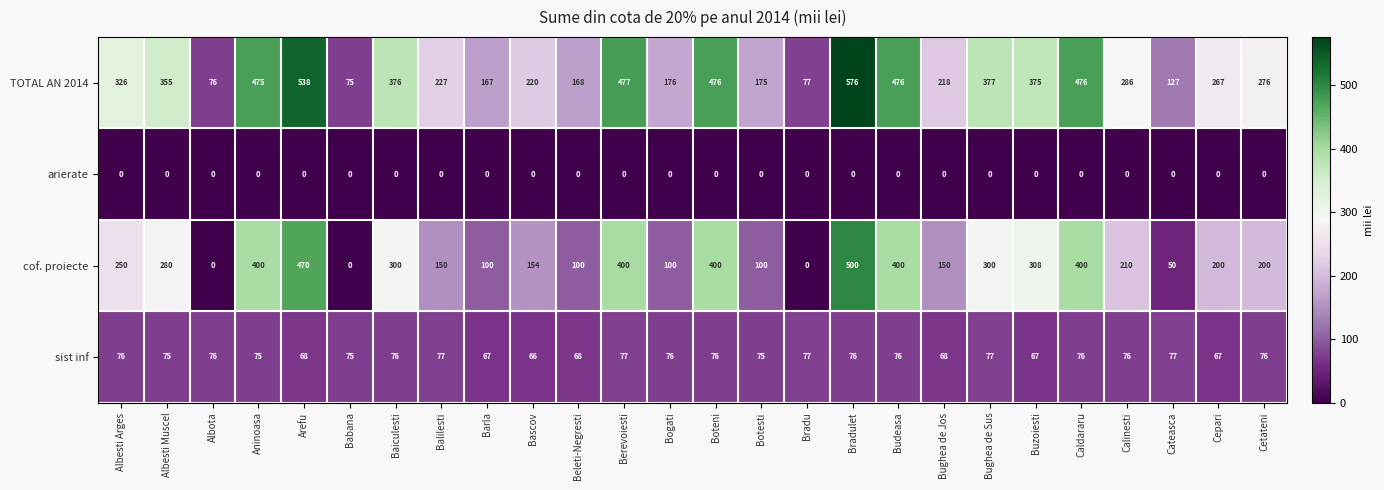

Is it true that arierate equals 0 at Arefu?

True